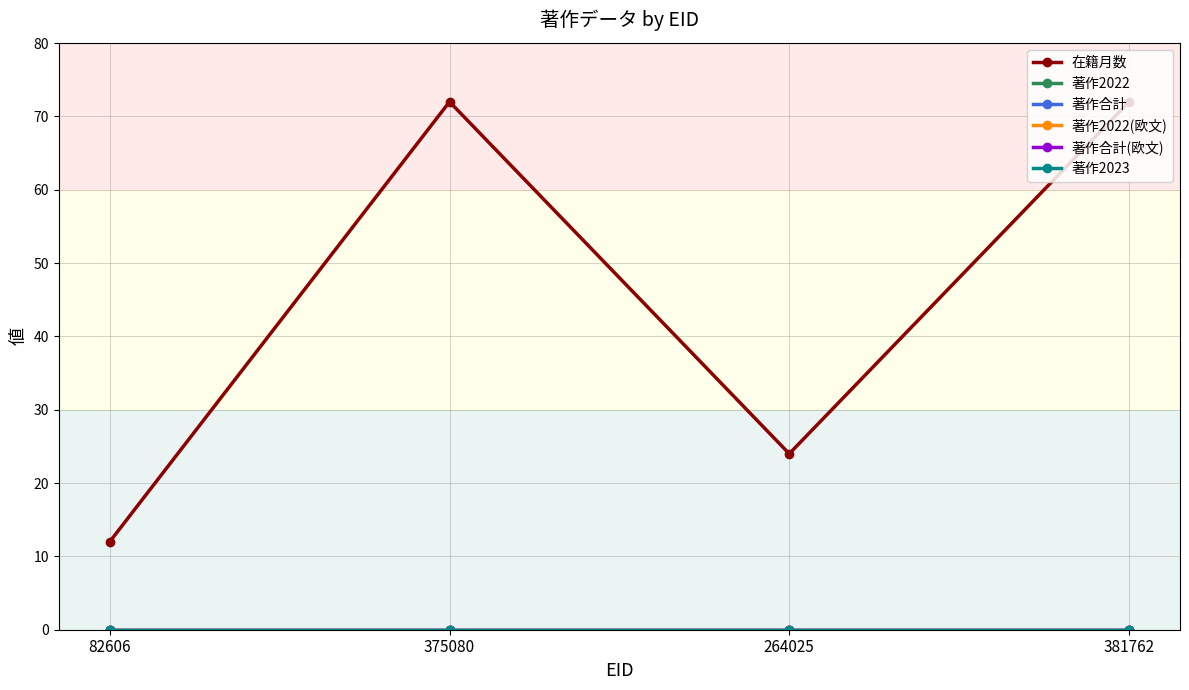

Does the chart have visible grid lines?

Yes